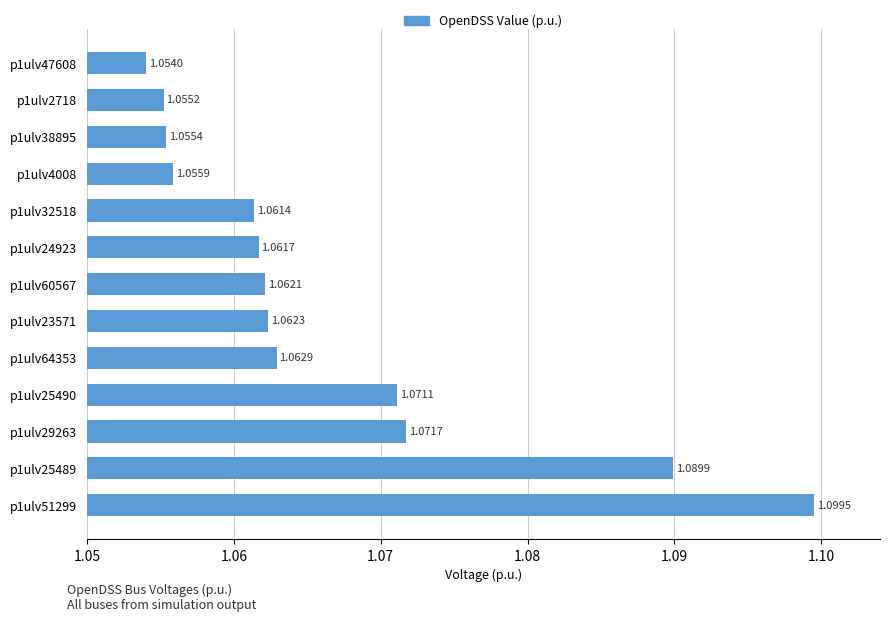

Which category has the highest value across all series?

p1ulv51299